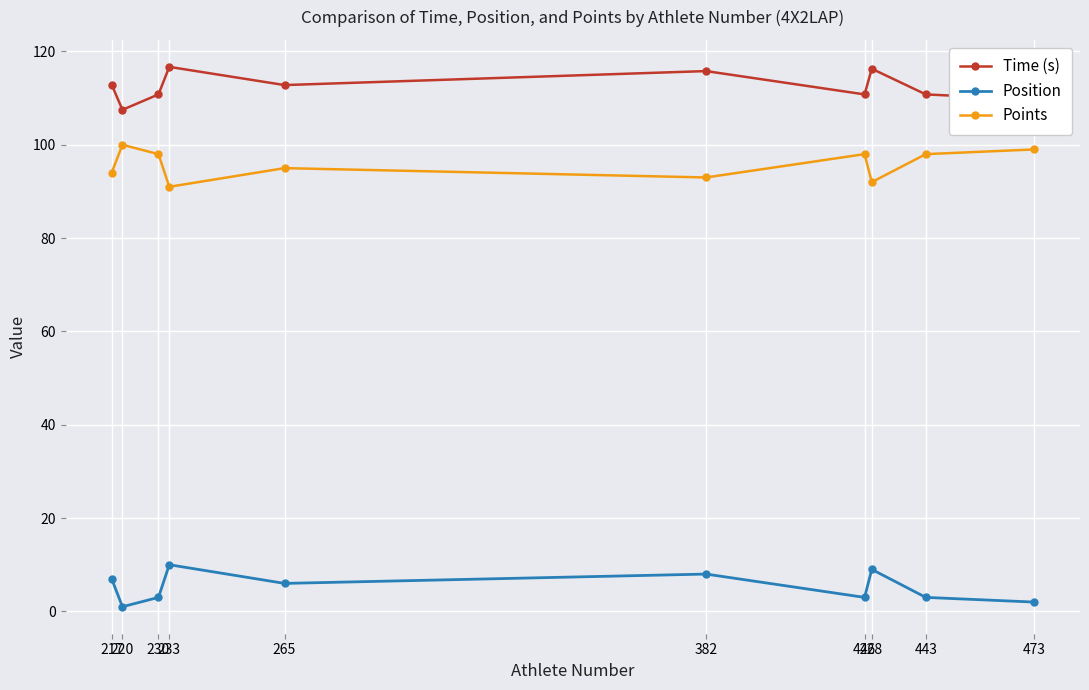

At which category does Position reach its first local valley?

220